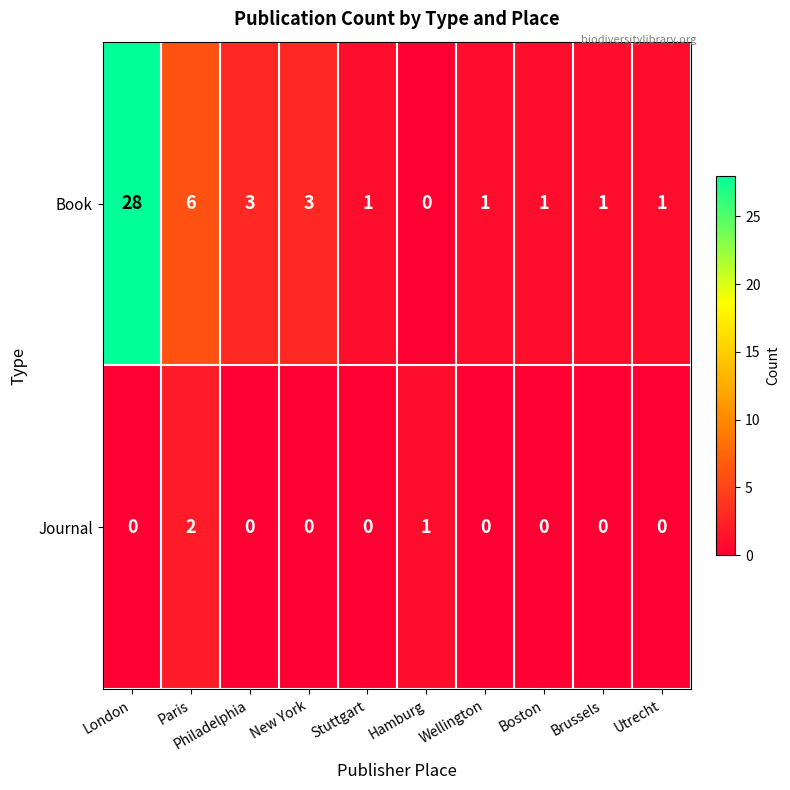

The value of Journal at Philadelphia is 1. True or false?

False